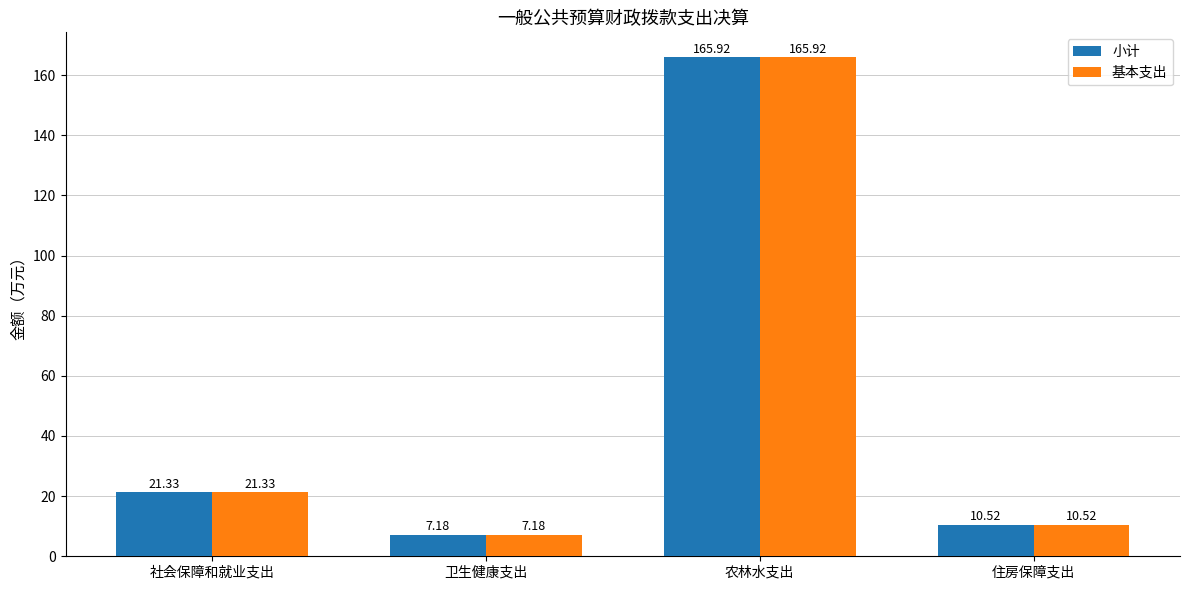

Reading right to left, extract all data points from this chart.

小计: 10.5	165.9	7.2	21.3
基本支出: 10.5	165.9	7.2	21.3